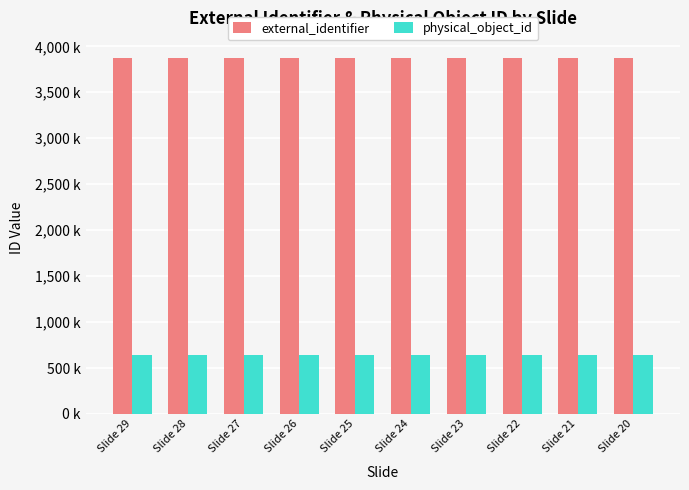

Which series has the widest spread of values?

external_identifier